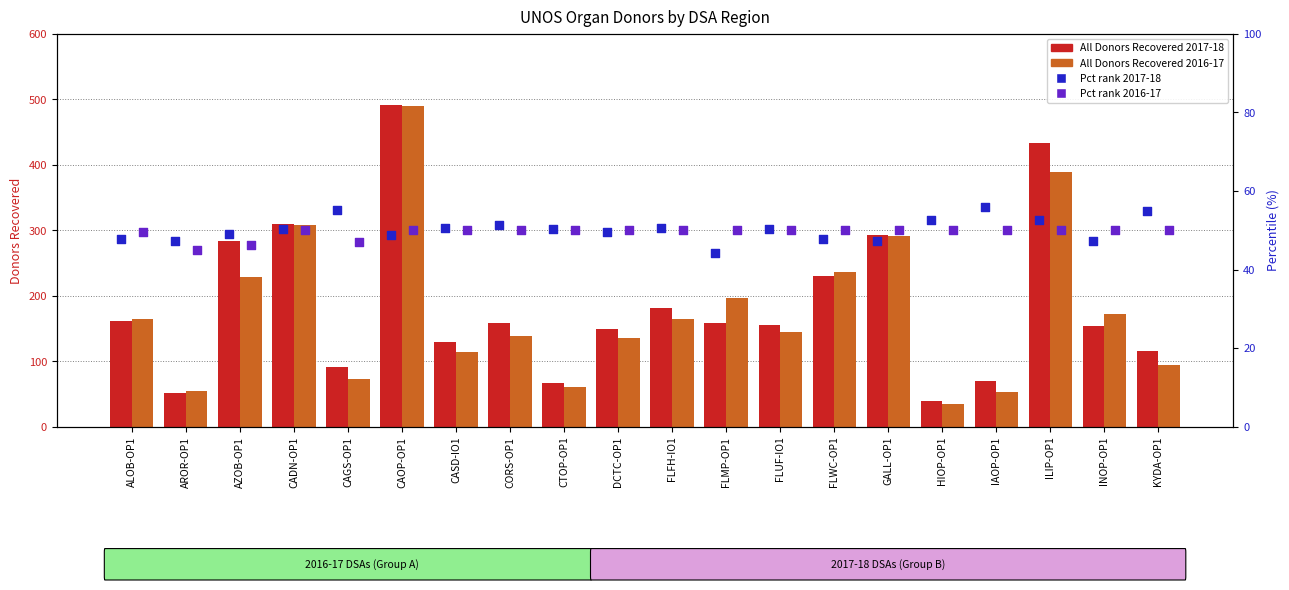

Which series contains the highest Y value?

All Donors Recovered 2017-18